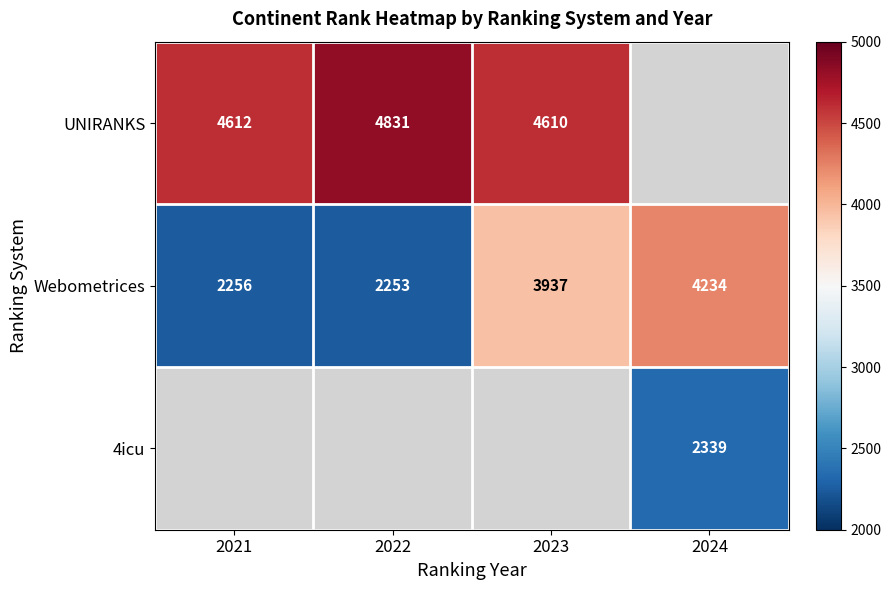

The value of Webometrices at 2021 is 532.1. True or false?

False